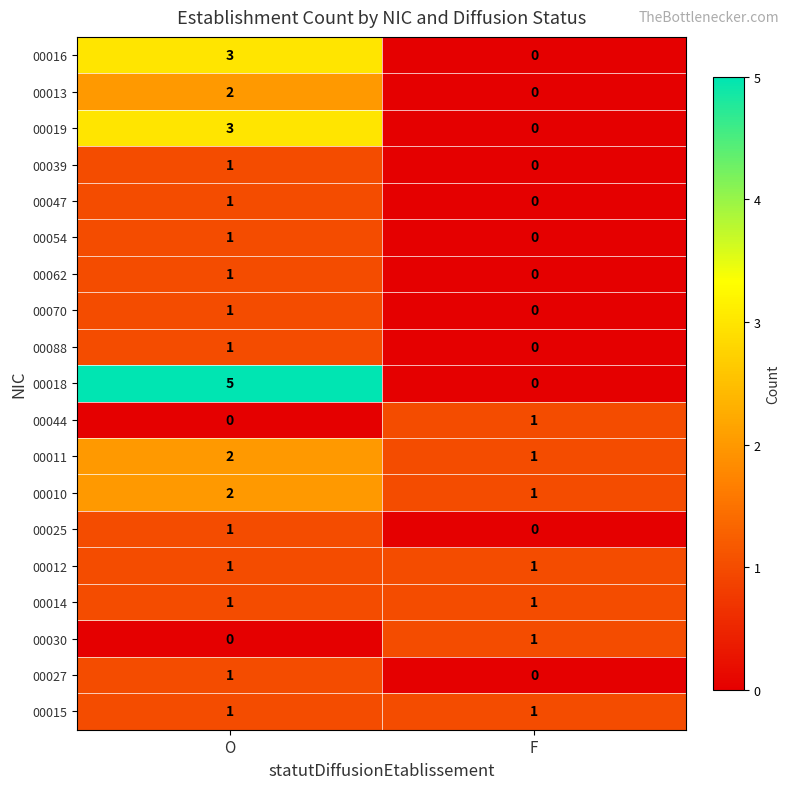

Which series changed the most between O and F?

00018